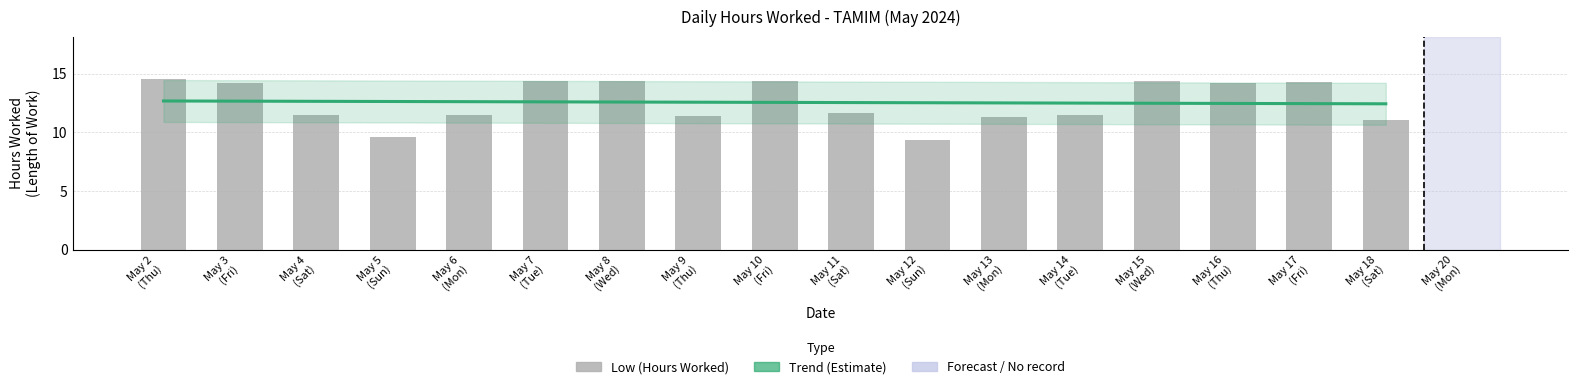

List the labels in order of value, smallest first.

May 20 (Mon), May 12 (Sun), May 5 (Sun), May 18 (Sat), May 13 (Mon), May 9 (Thu), May 14 (Tue), May 4 (Sat), May 6 (Mon), May 11 (Sat), May 16 (Thu), May 3 (Fri), May 17 (Fri), May 10 (Fri), May 8 (Wed), May 15 (Wed), May 7 (Tue), May 2 (Thu)